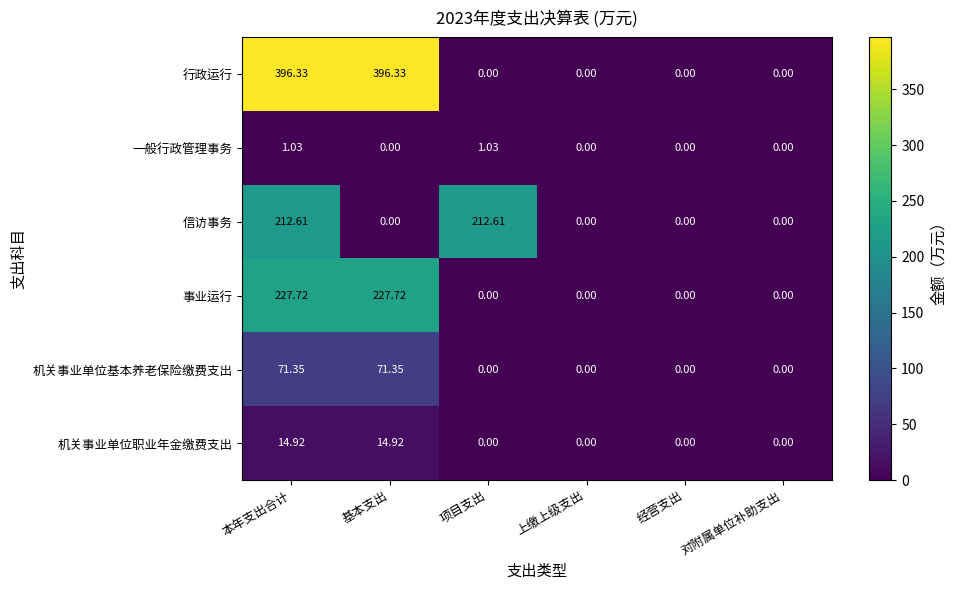

Which series has the largest total across all categories?

行政运行